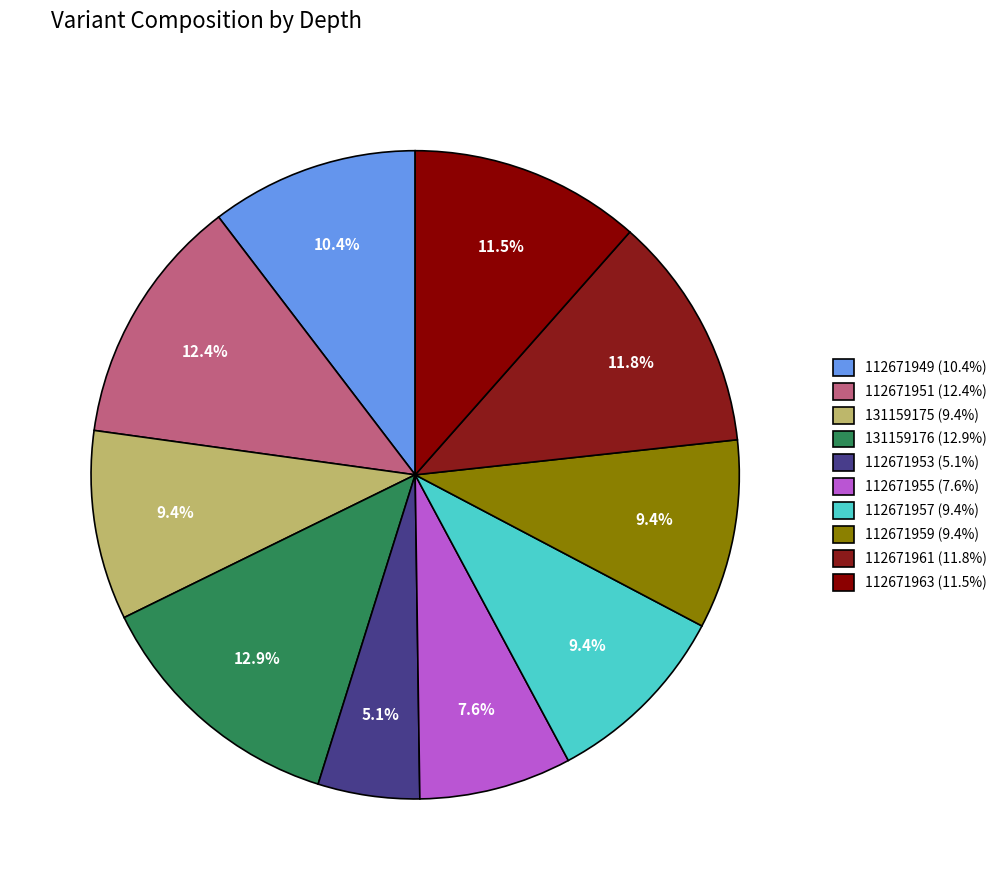

The 112671955 slice represents 22% of the pie. True or false?

False